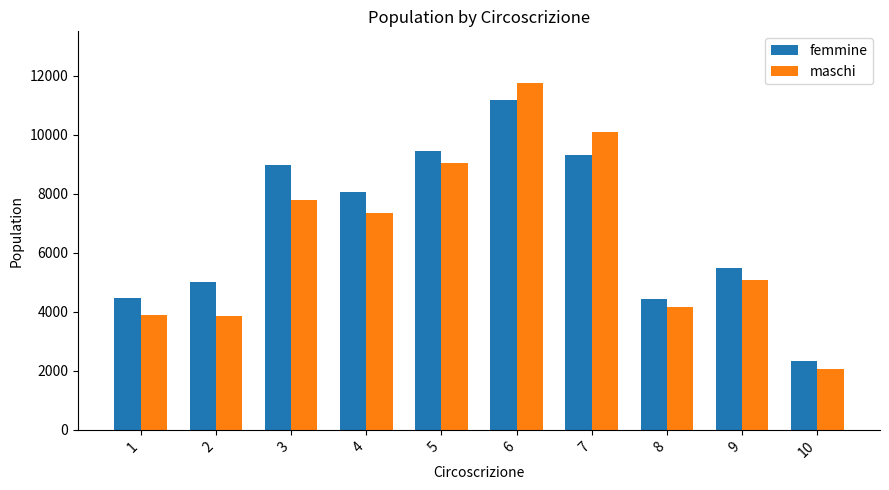

At which label does maschi reach its minimum?

10